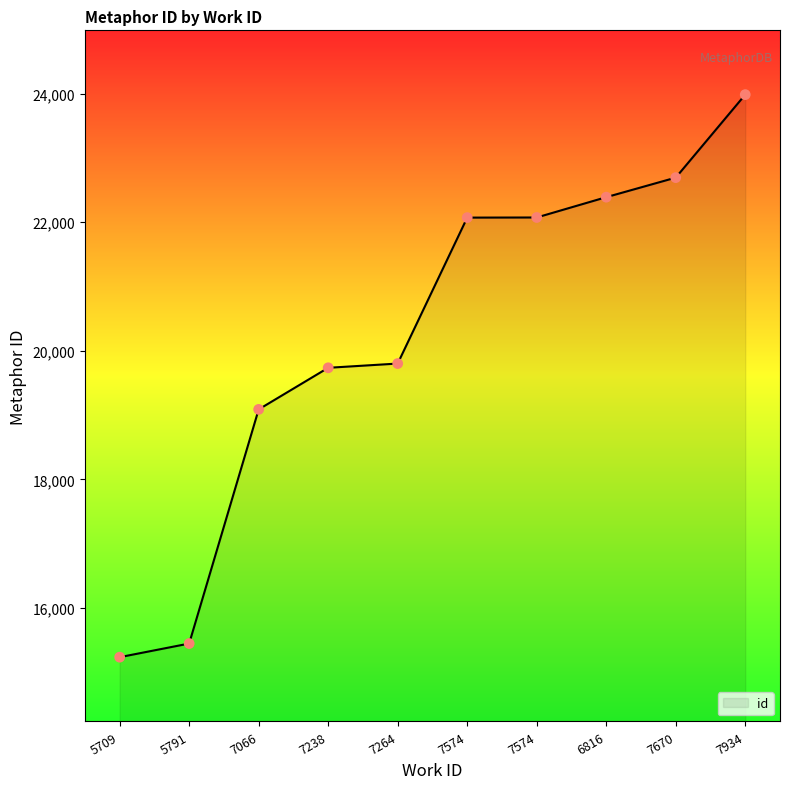

What is the ratio of the value at 7574 to the value at 7238?

1.1